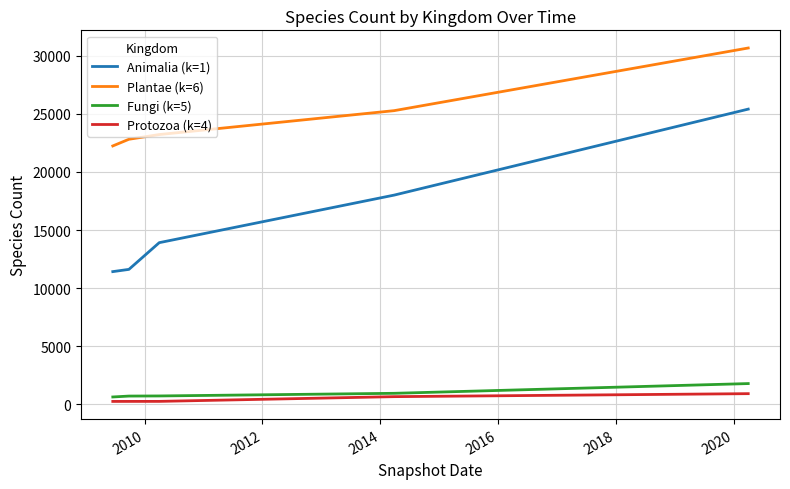

How many lines are shown in the chart?

4